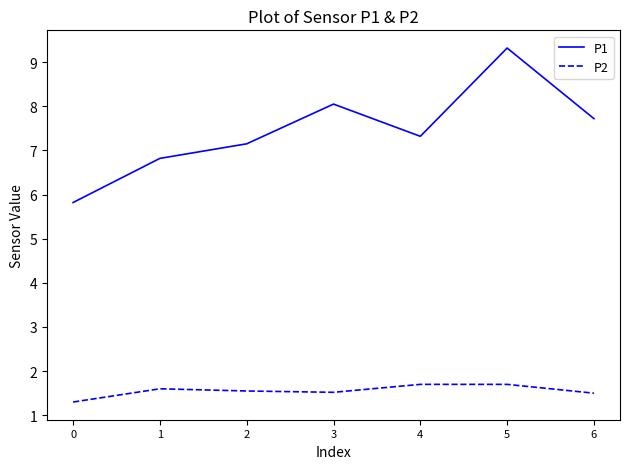

How many lines are shown in the chart?

2